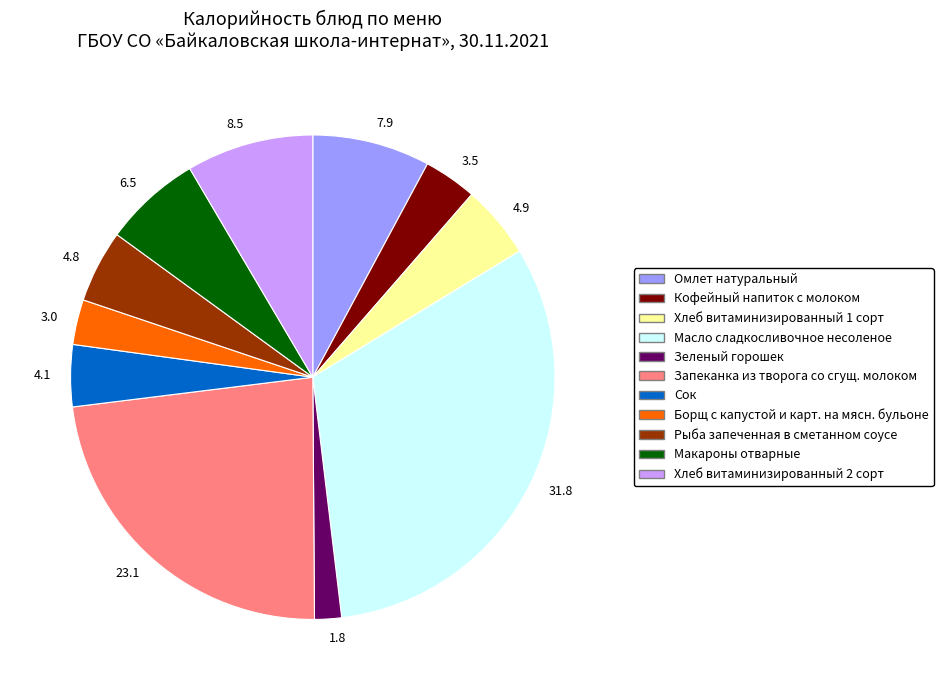

Which slice is the smallest?

1.8